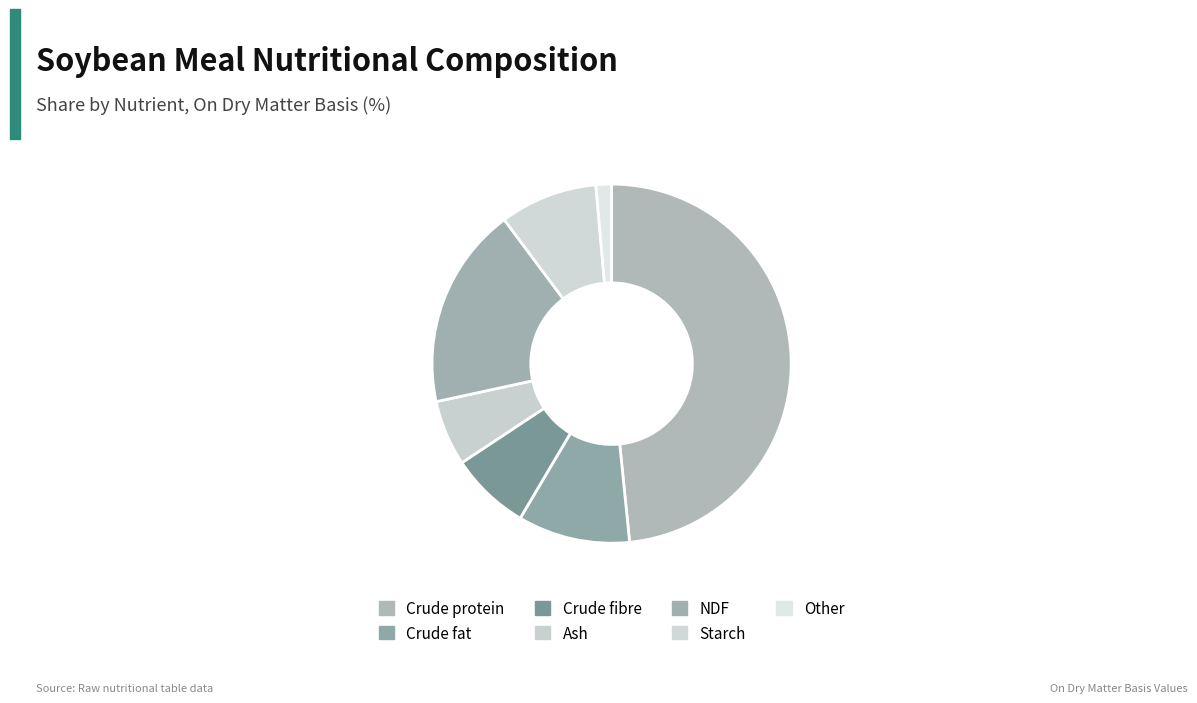

Do Crude fat and Starch together represent more than half of the pie?

No